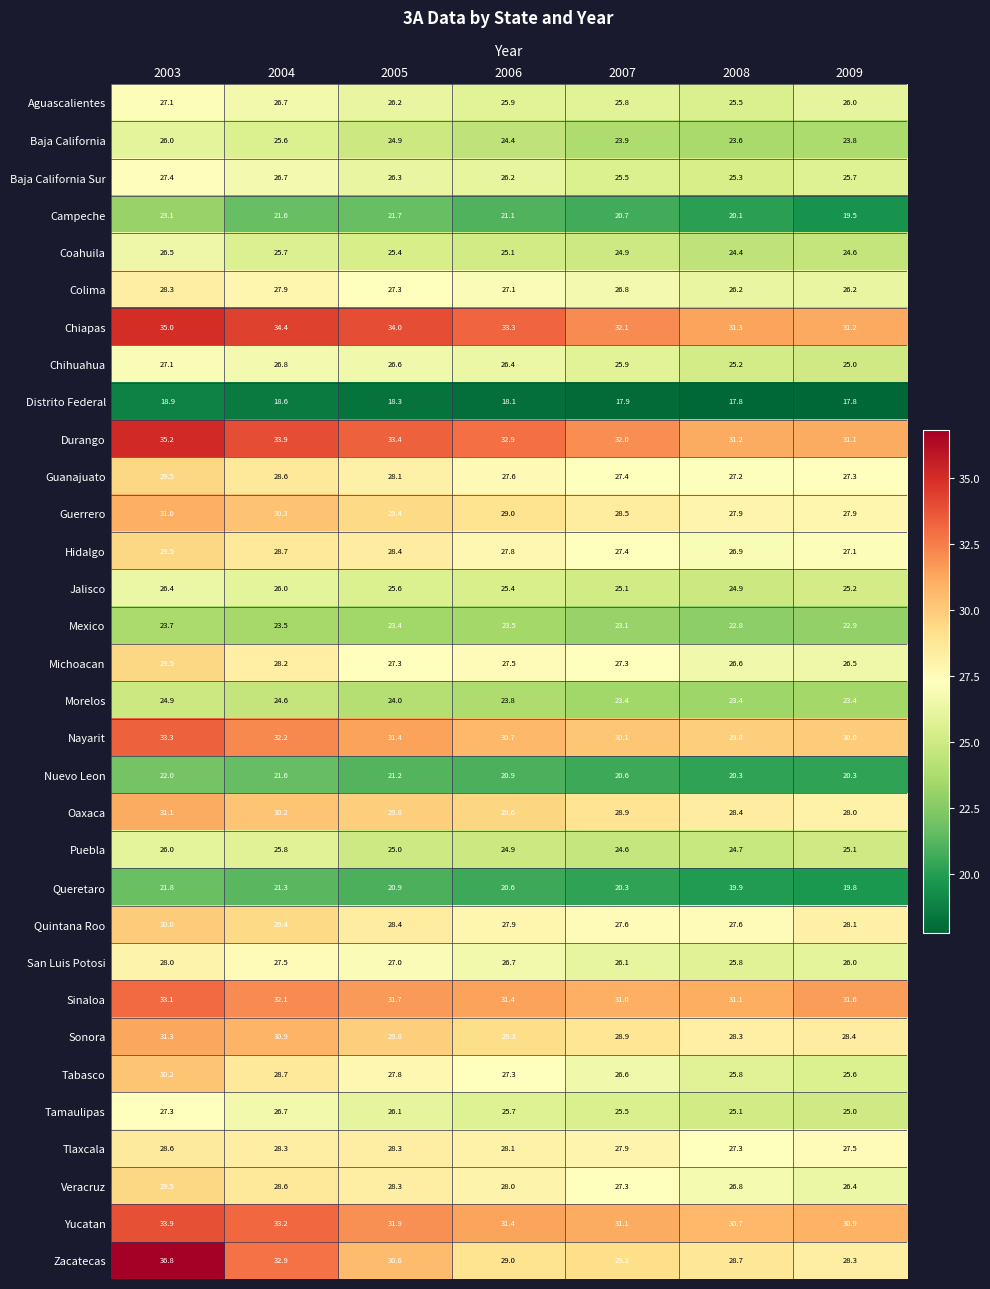

At which category is the sum across all series the highest?

2003